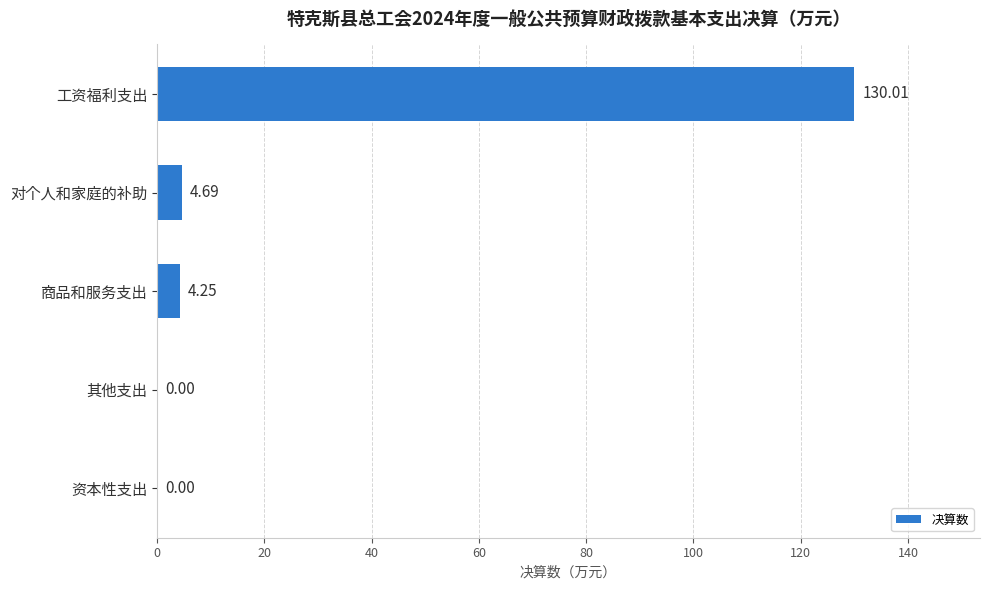

At which category does the chart reach its peak across all series?

工资福利支出